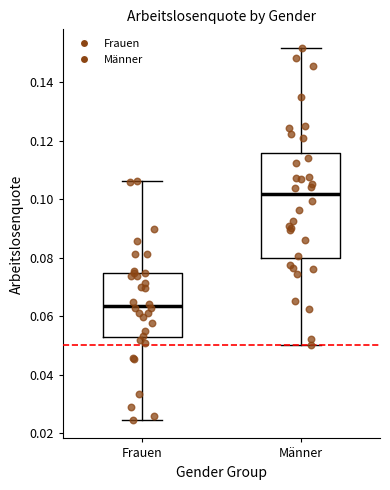

Reading left to right, read every box against the y-axis: the position of its median line, the range the box covers, and the ends of its whiskers. The values are not printed on the chart, so give them approximately, as read against the axis.

Frauen: median 0.064, box 0.052 to 0.074, whiskers 0.024 to 0.106
Männer: median 0.102, box 0.080 to 0.116, whiskers 0.050 to 0.152